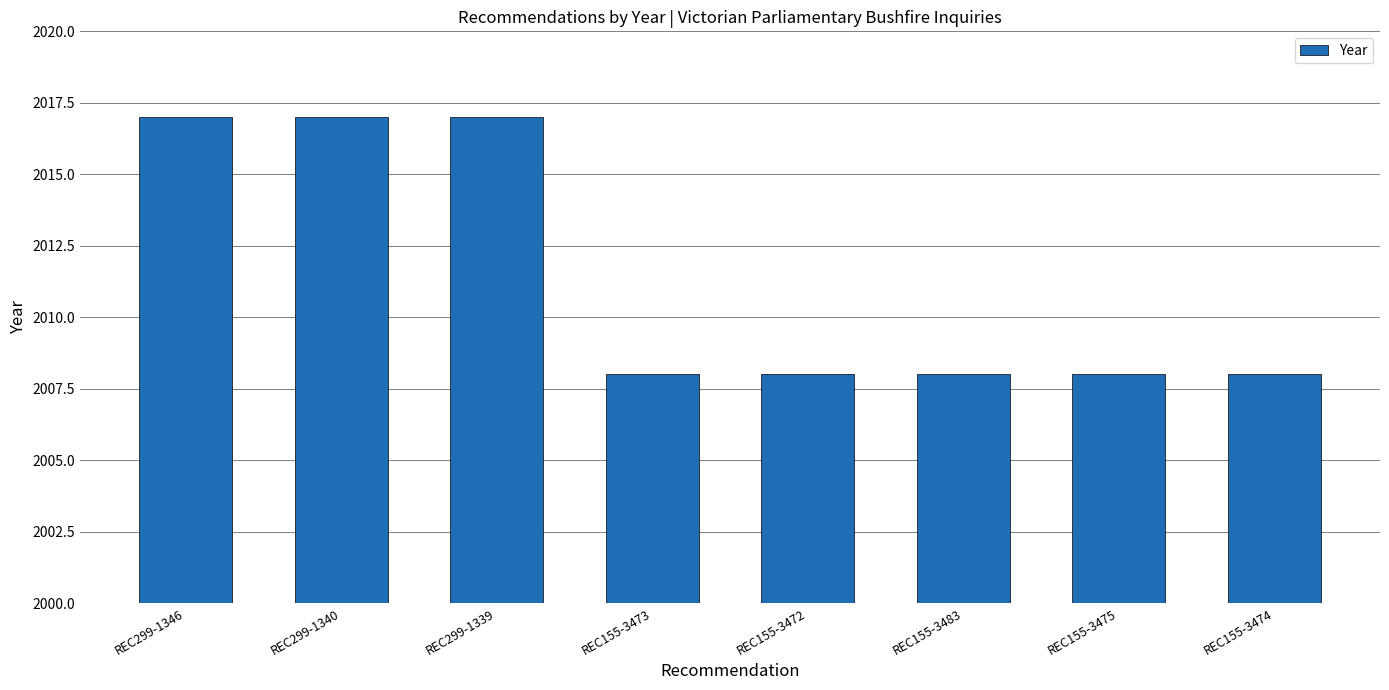

Are the bars horizontal?

No